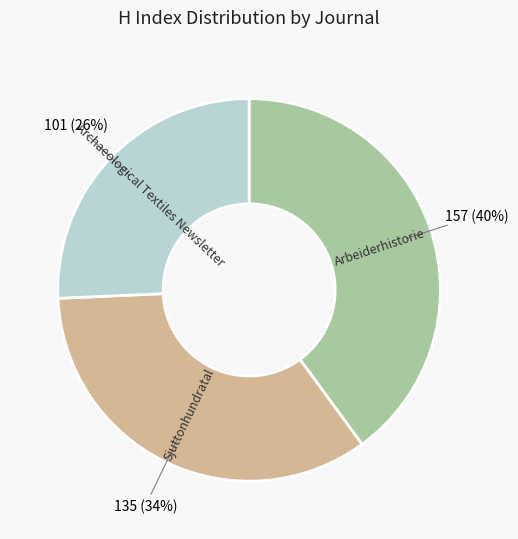

Is the sum of Arbeiderhistorie and Archaeological Textiles Newsletter greater than half?

Yes